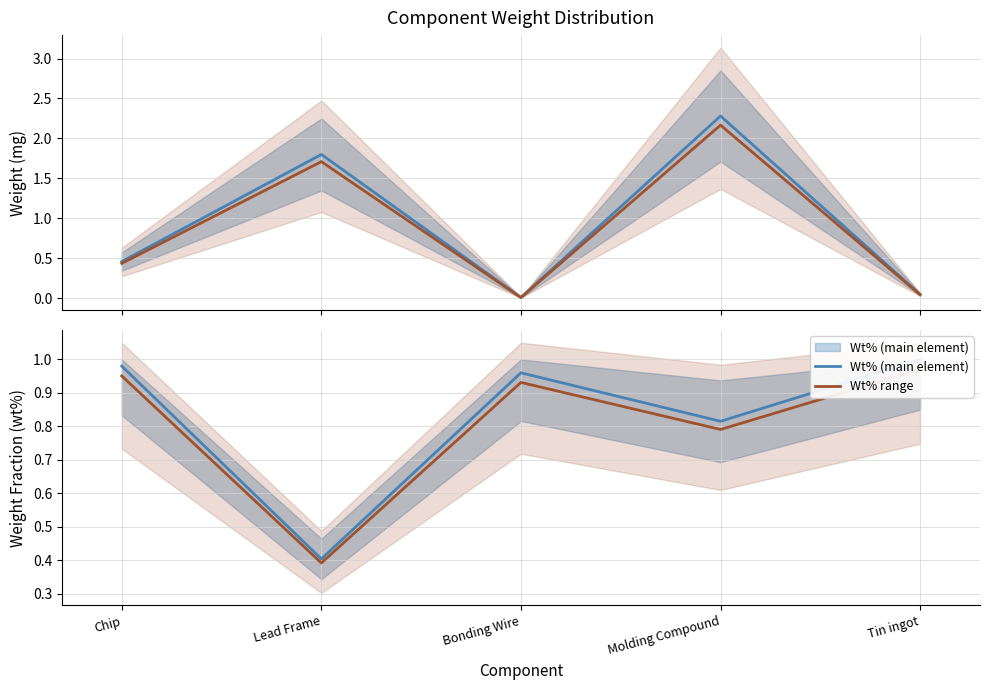

True or false: Wt% (main element) has more than 1 interior local peaks.

False